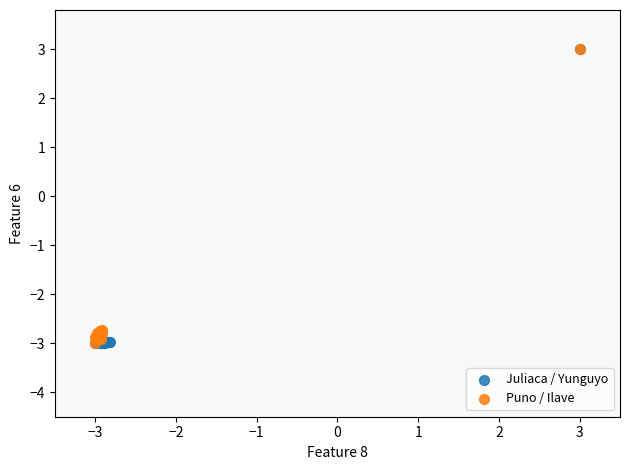

What are all the series names shown in the legend?

Juliaca / Yunguyo, Puno / Ilave